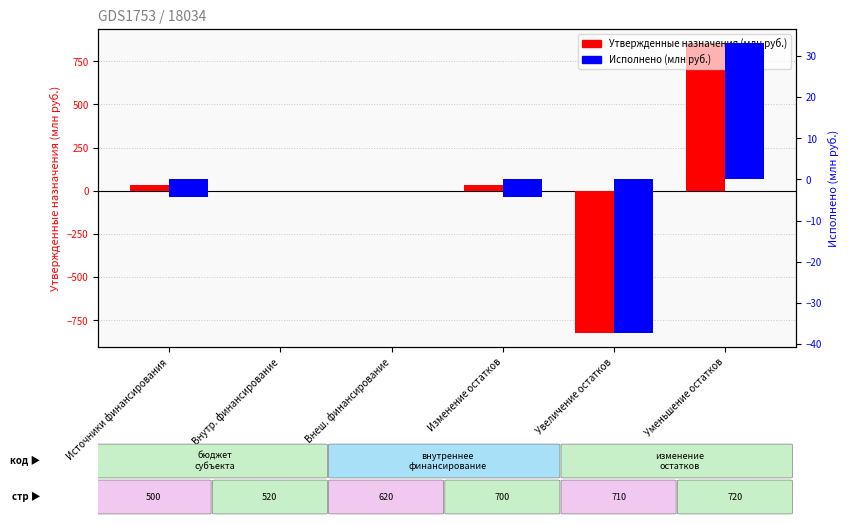

Which label corresponds to the smallest value in the chart?

Увеличение остатков